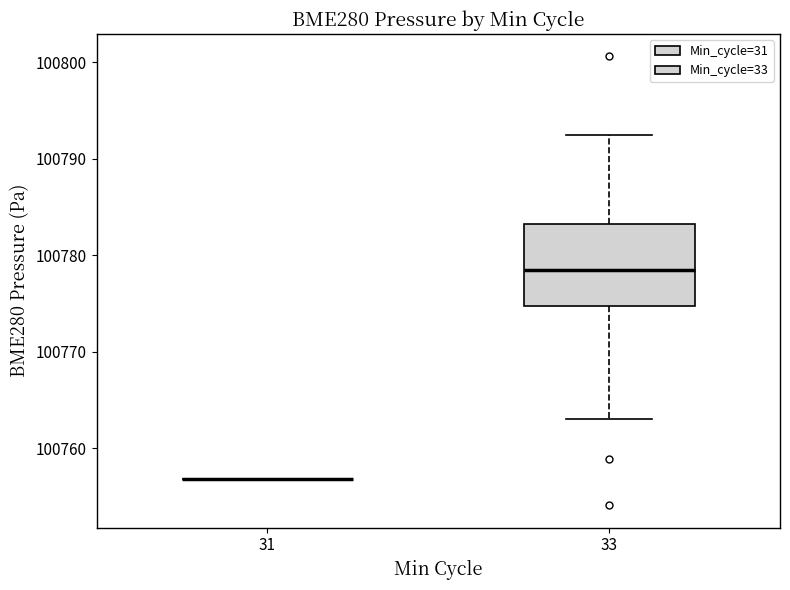

Reading left to right, transcribe this box plot: for each box, give where its median line is, the range the box spans, and where its two whiskers end, as read against the y-axis. The values are not printed on the chart, so give them approximately, as read against the axis.

31: box collapsed to a line at 100757, whiskers 100757 to 100757
33: median 100779, box 100775 to 100783, whiskers 100763 to 100792